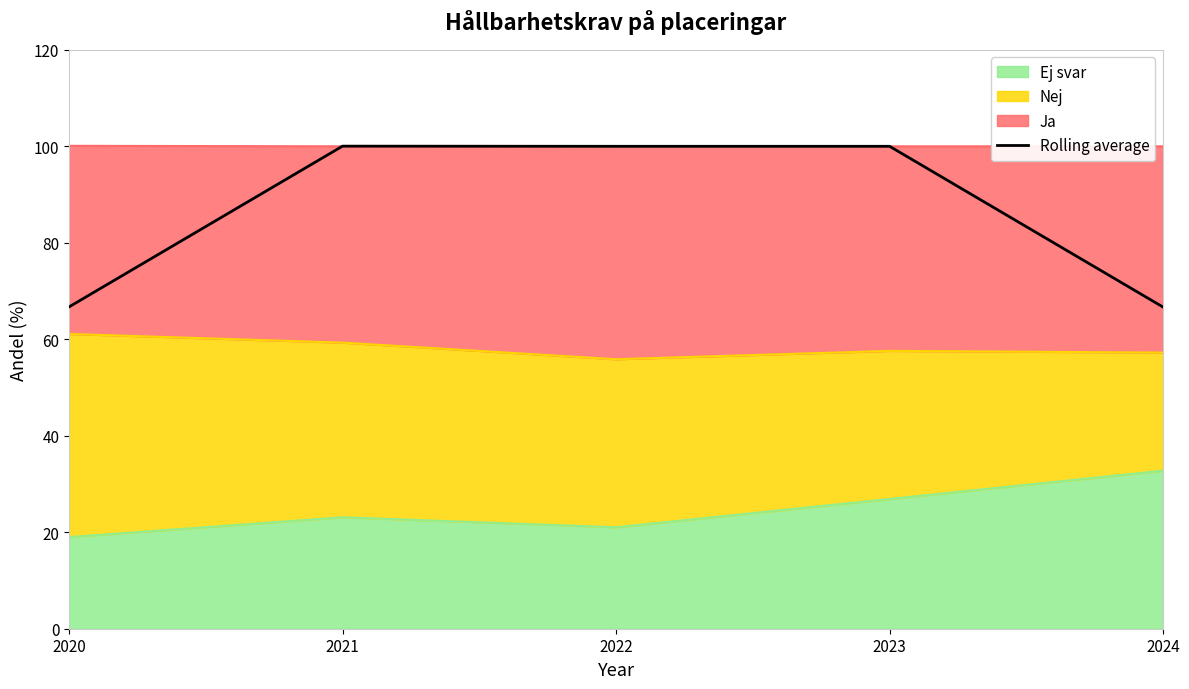

Reading right to left, list all the values displayed in this chart.

66.7	100.0	100.0	100.0	66.7